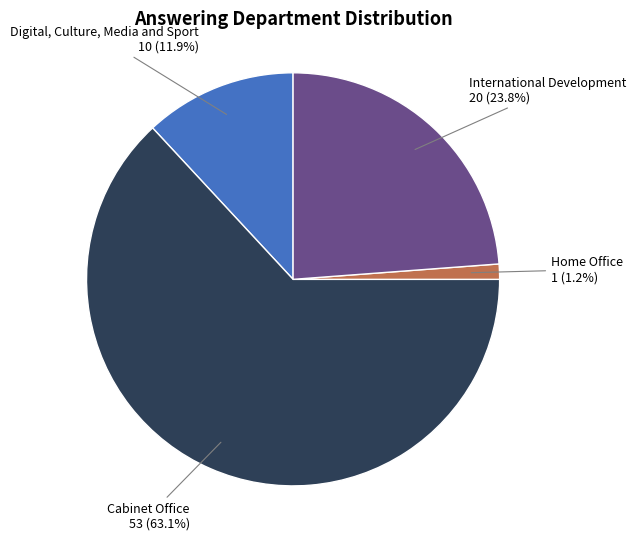

Count the number of slices in the pie.

4